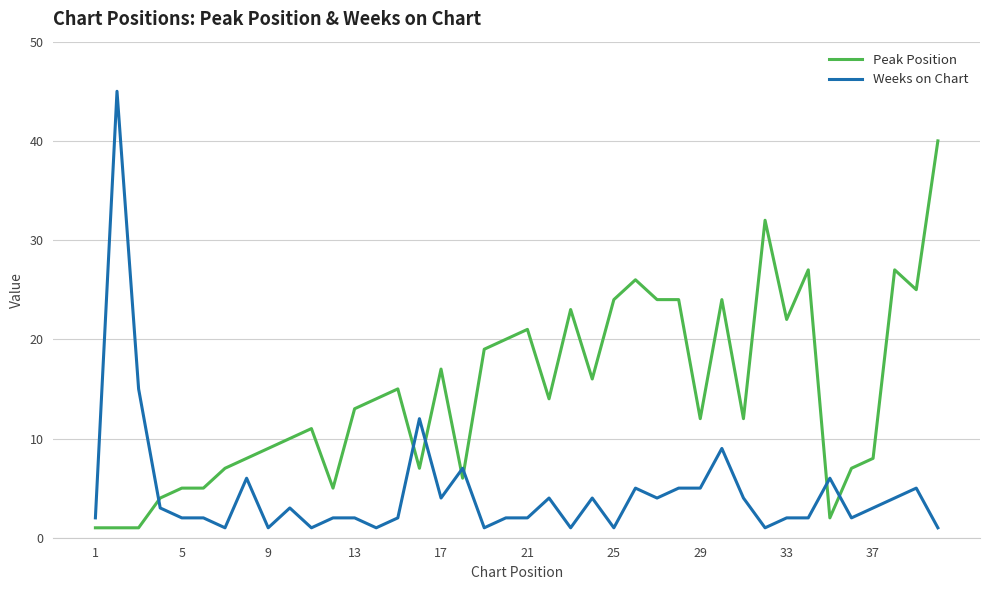

True or false: Weeks on Chart has more than 0 interior local peaks.

True